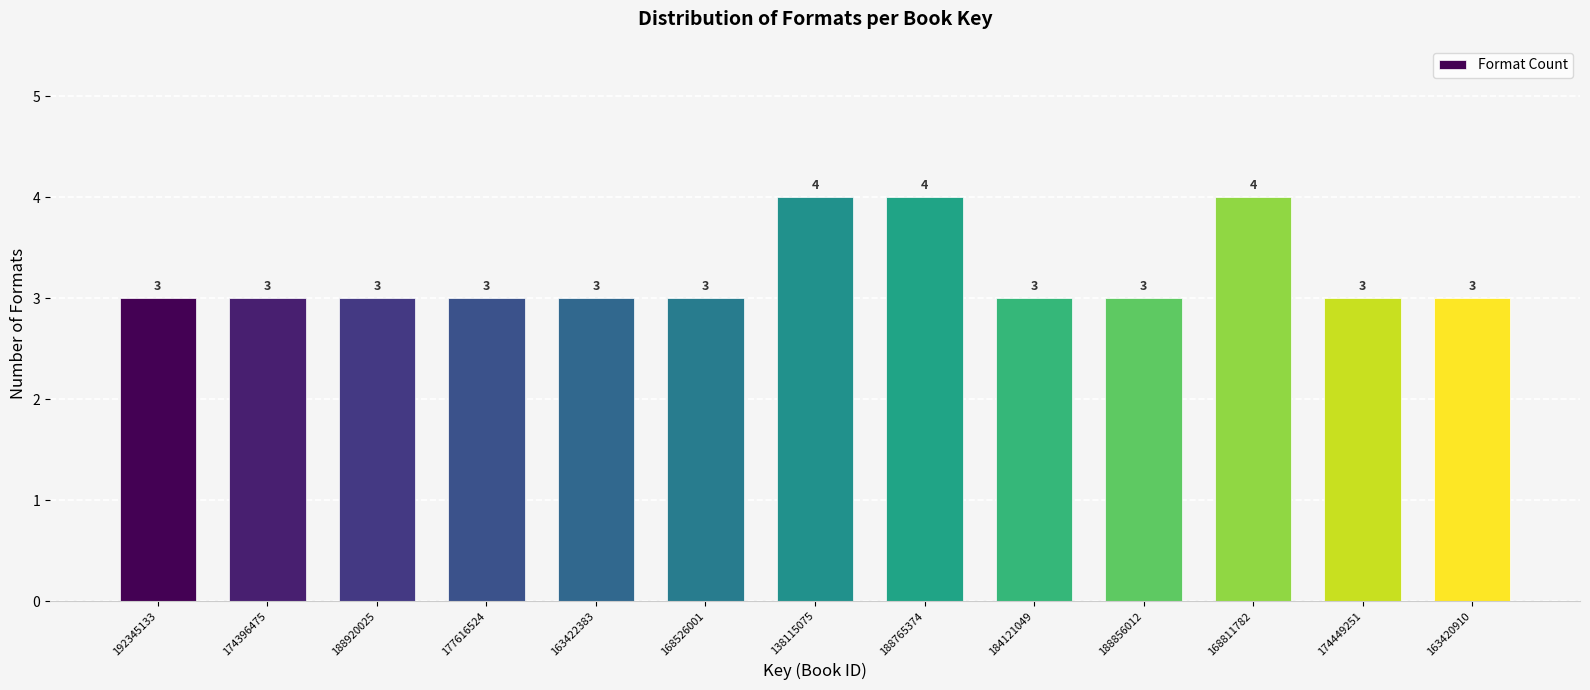

Reading left to right, extract all data points from this chart.

192345133=3	174396475=3	188920025=3	177616524=3	163422383=3	168526001=3	138115075=4	188765374=4	184121049=3	188856012=3	168811782=4	174449251=3	163420910=3